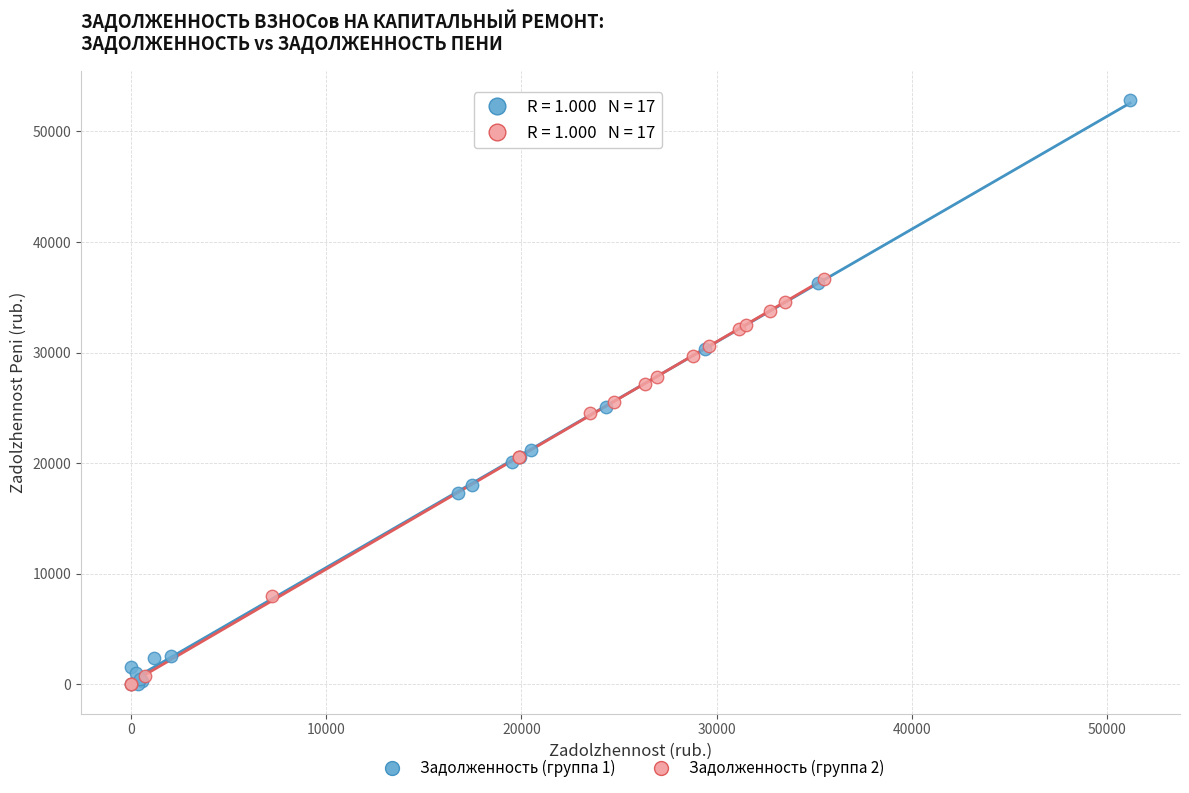

Which series contains the highest Y value?

Задолженность (группа 1)